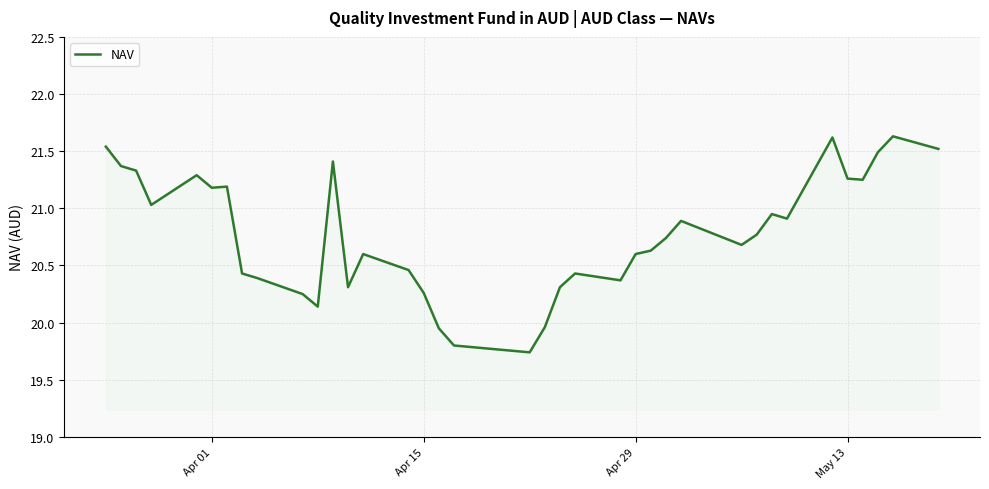

What is the difference between the maximum and minimum values?

1.9